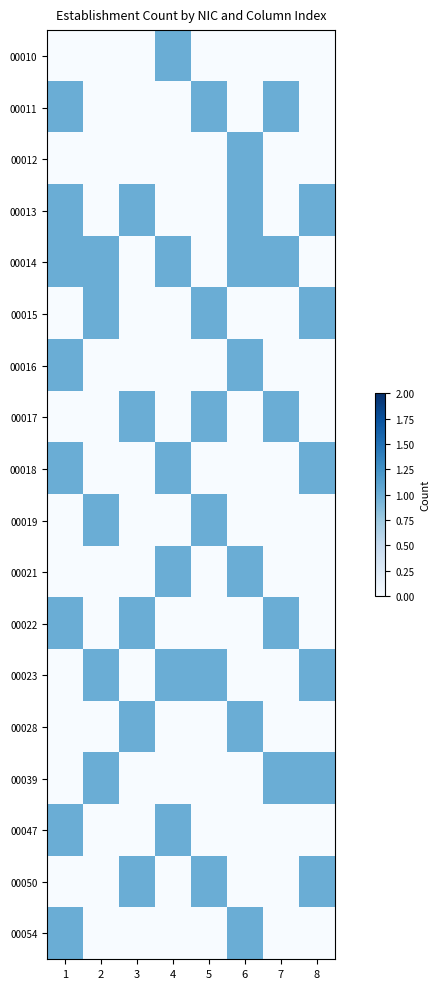

What is the difference between the highest and lowest values at 7?

1